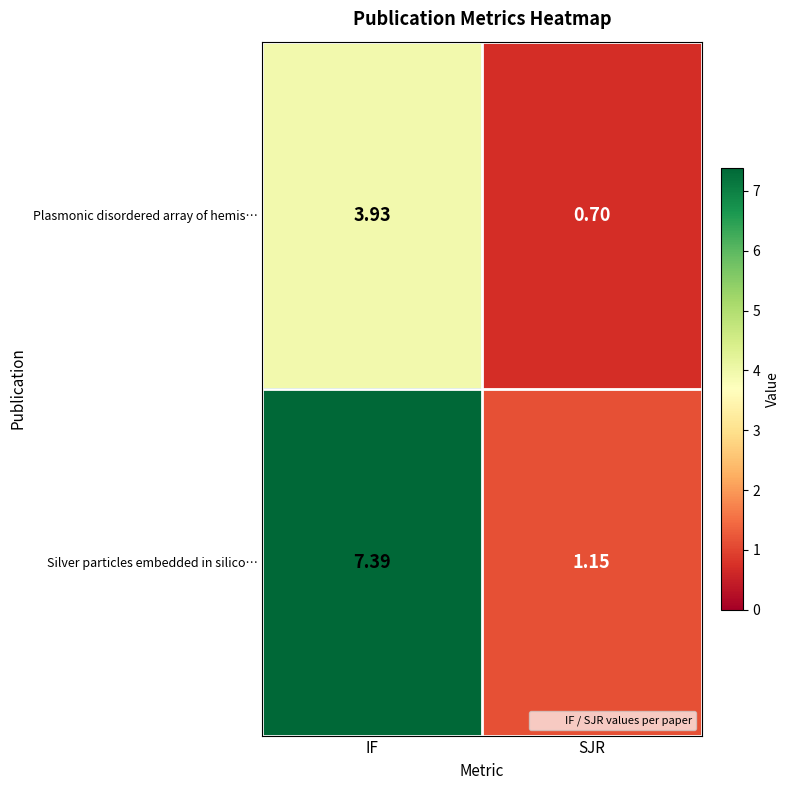

Where is Silver particles embedded in silico… nearest to the value 4?

SJR